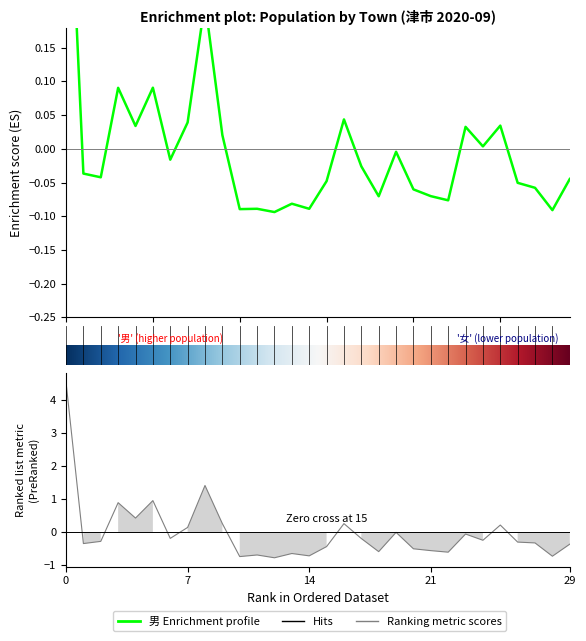

How many negative values does the 女 series have?

21